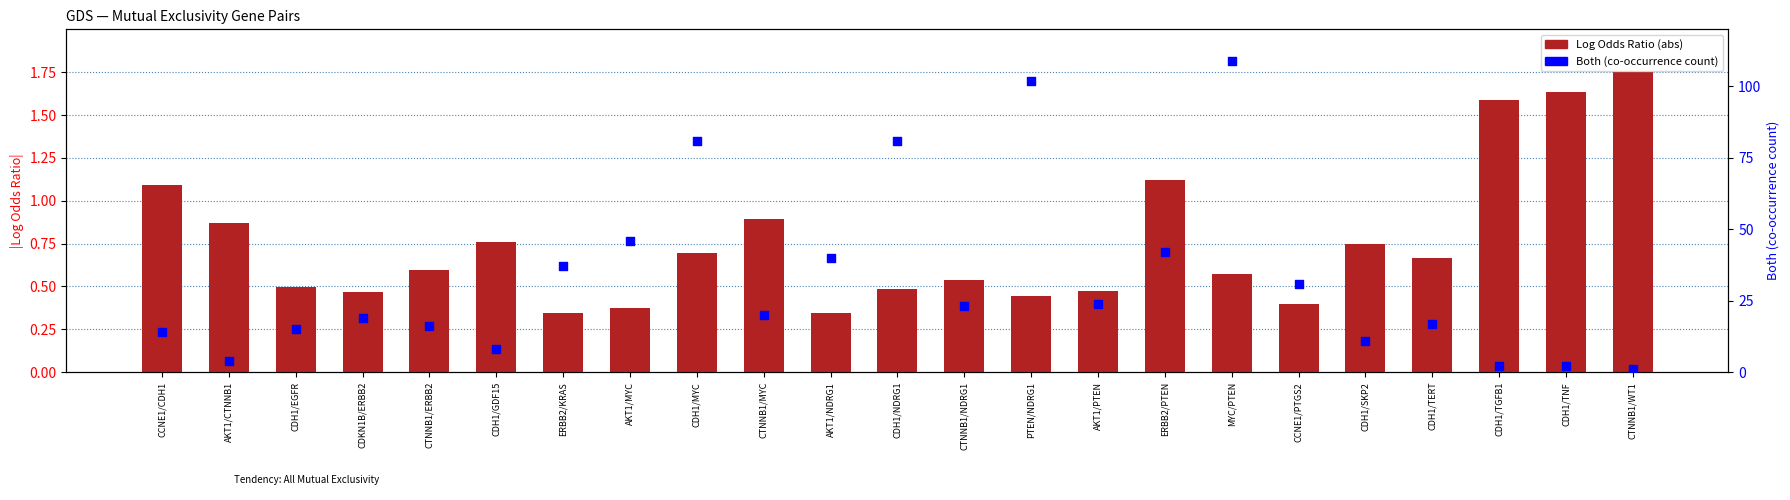

Which series contains the highest Y value?

Both (co-occurrence count)